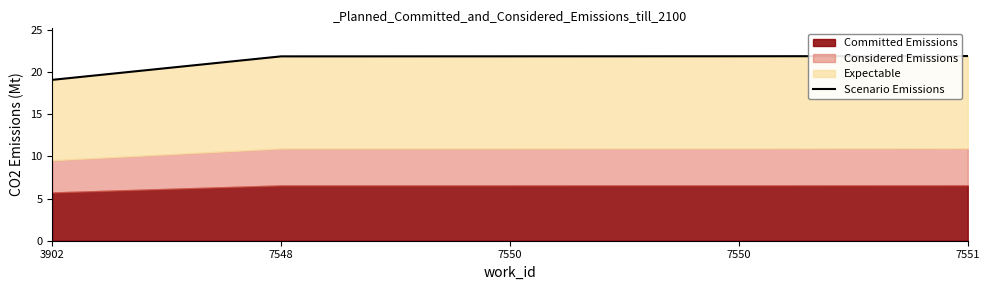

Rank the categories by value from highest to lowest.

7551, 7550, 7550, 7548, 3902